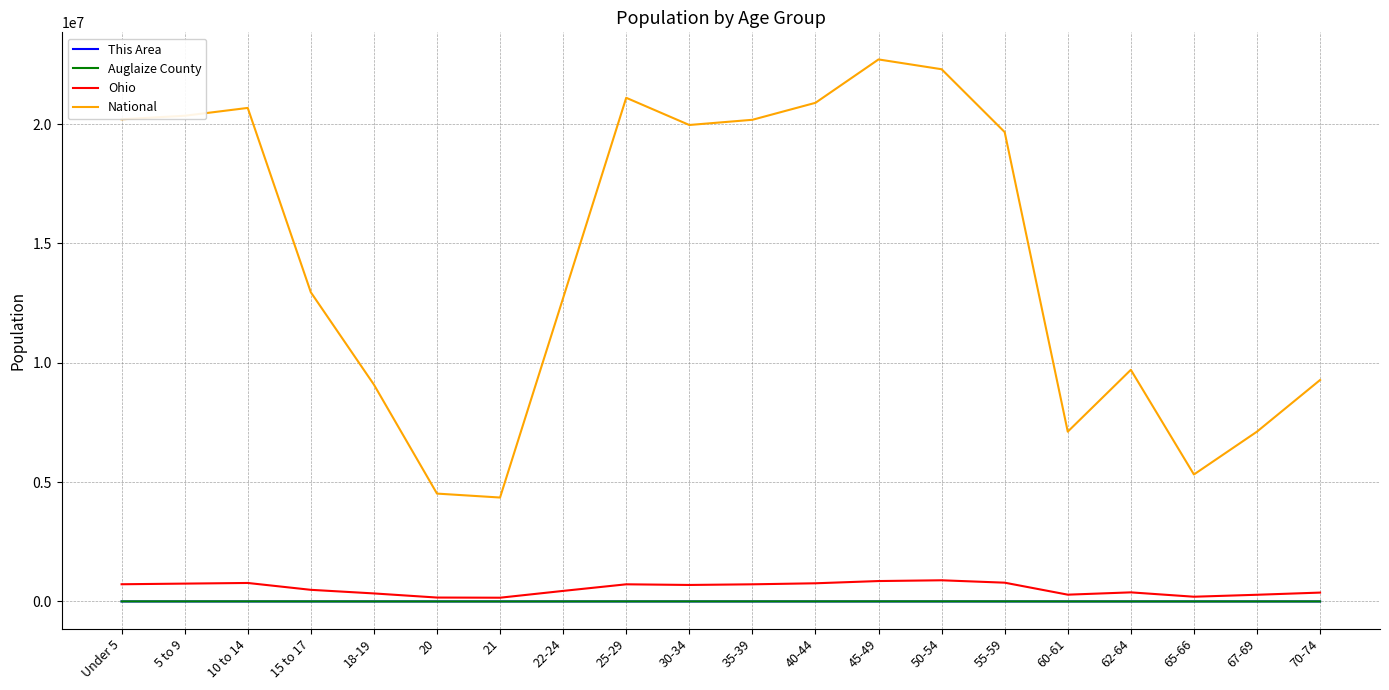

At which category does the chart reach its peak across all series?

45-49